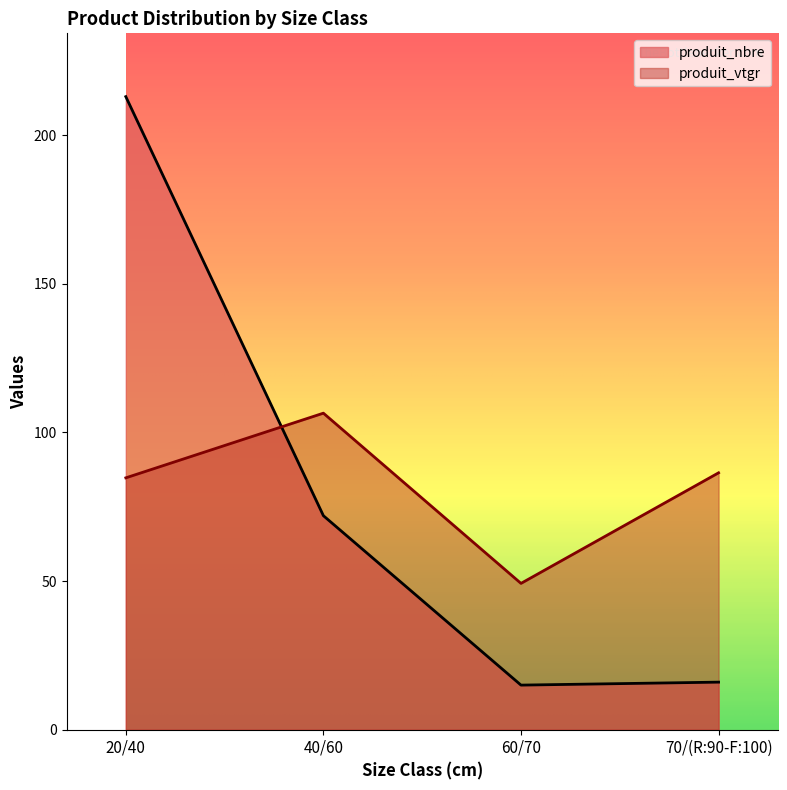

What is the sum of the produit_nbre values at 70/(R:90-F:100) and 20/40?

229.0